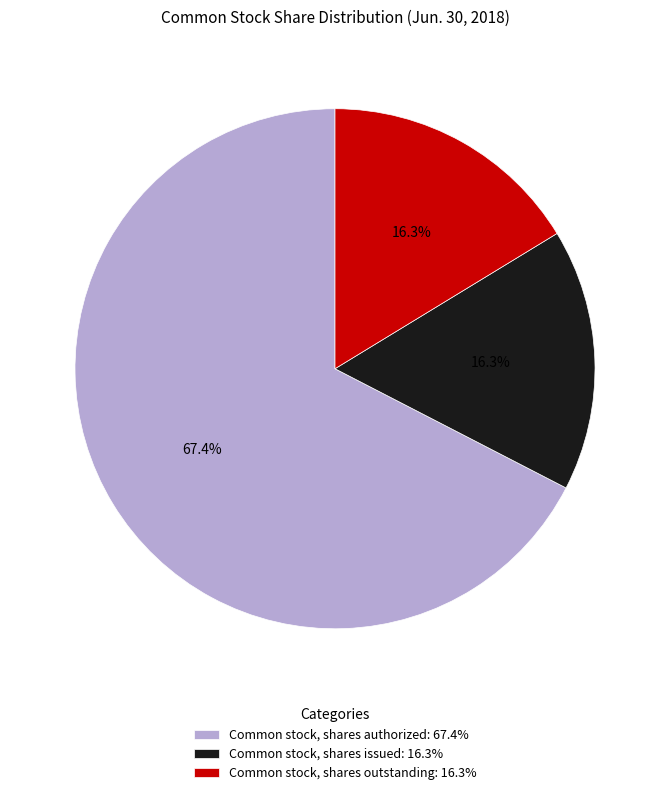

What portion of the pie excludes Common stock, shares outstanding?

83.7%